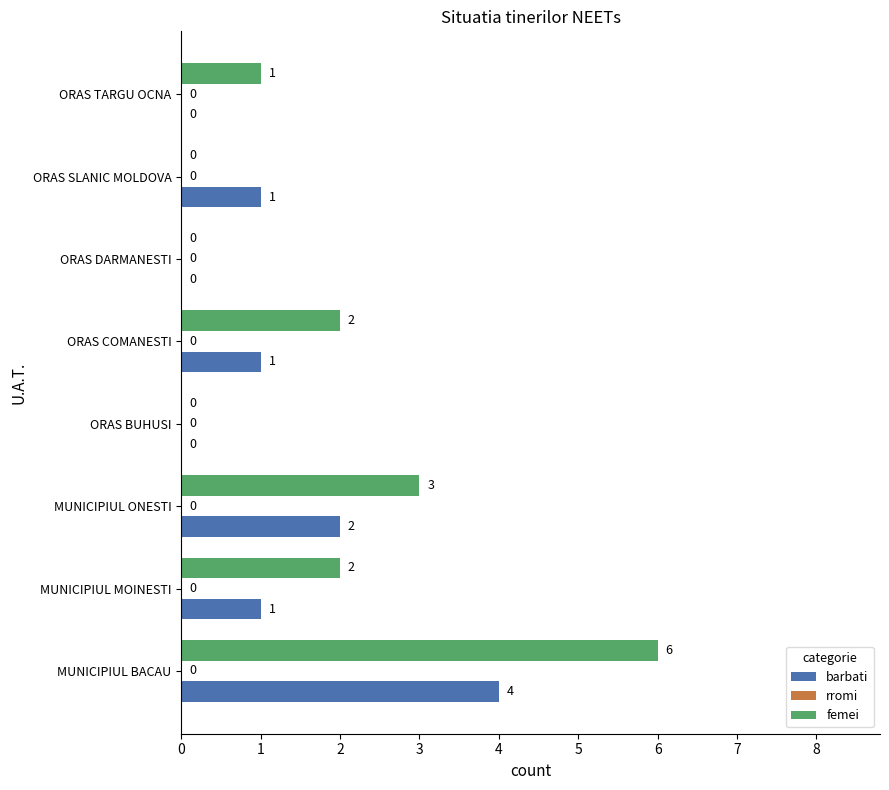

Where is femei nearest to the value 3?

MUNICIPIUL ONESTI